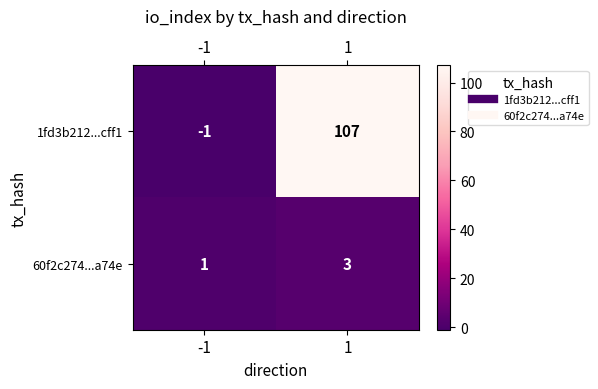

What is the maximum value for 1fd3b212...cff1?

107